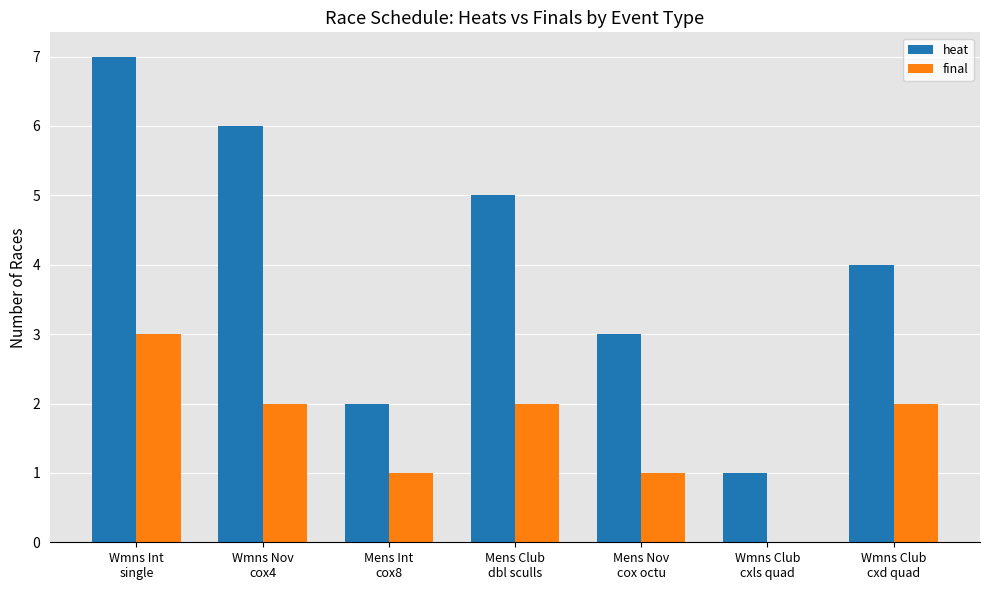

Are the bars grouped side by side (vs. stacked)?

Yes